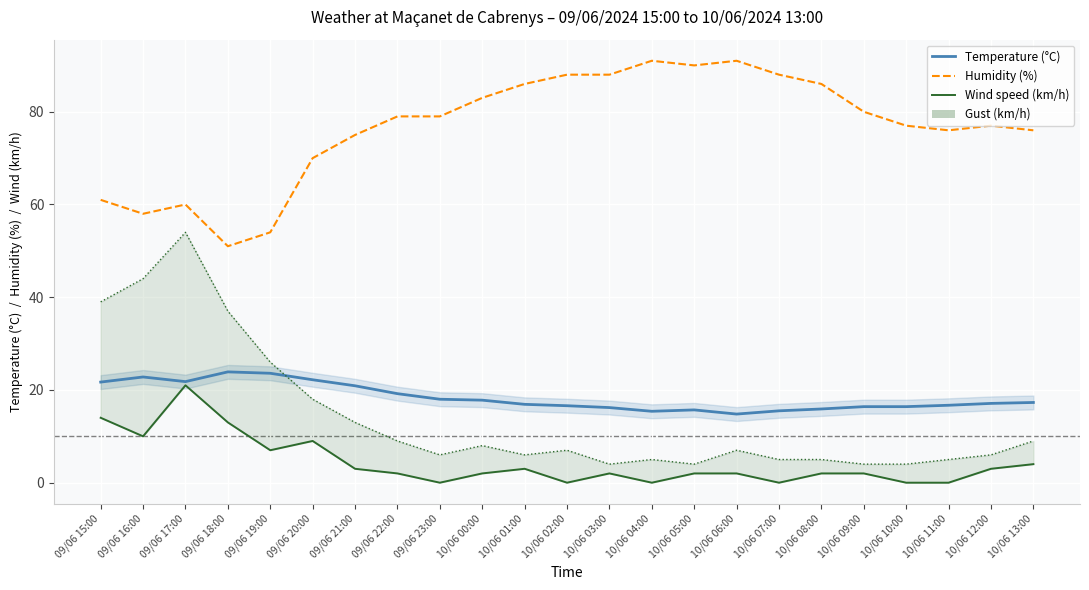

What is the approximate value of Humidity (%) at 10/06 01:00?

86.0